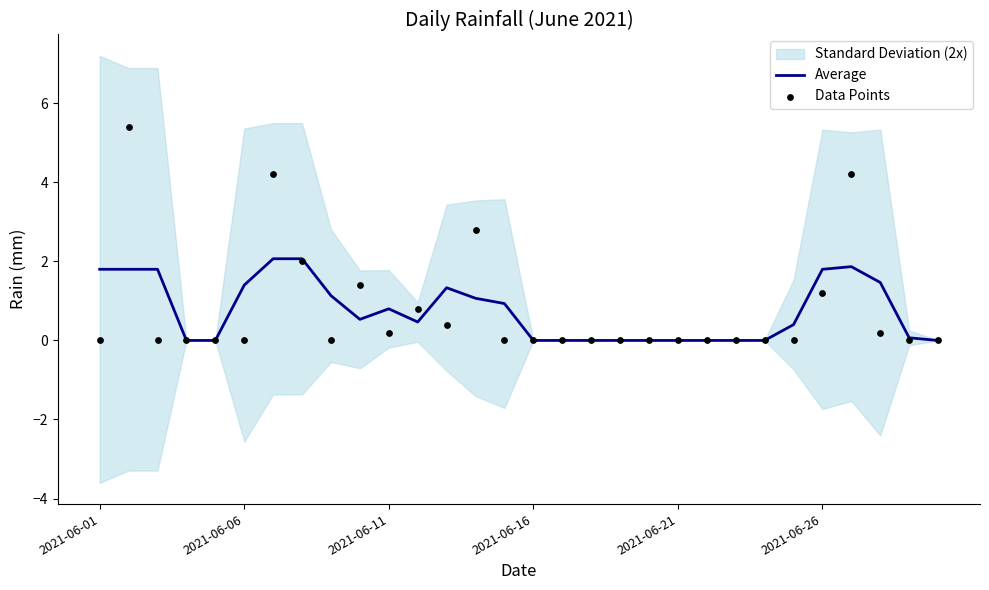

What is the total value across all series at 13?

3.9